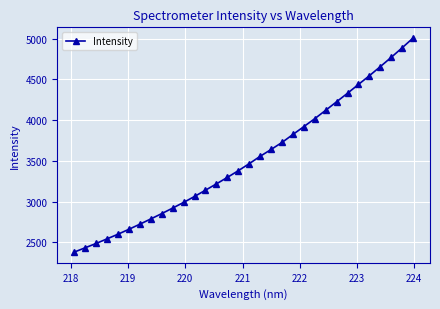

What is the value of the 18th point from the left?

3555.7